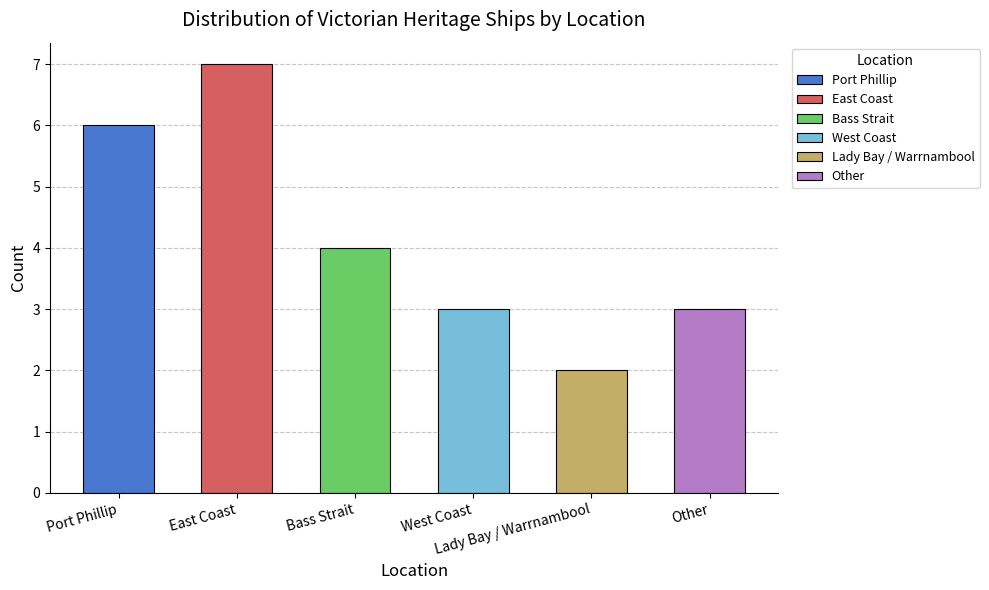

What is the sum of all values?

25